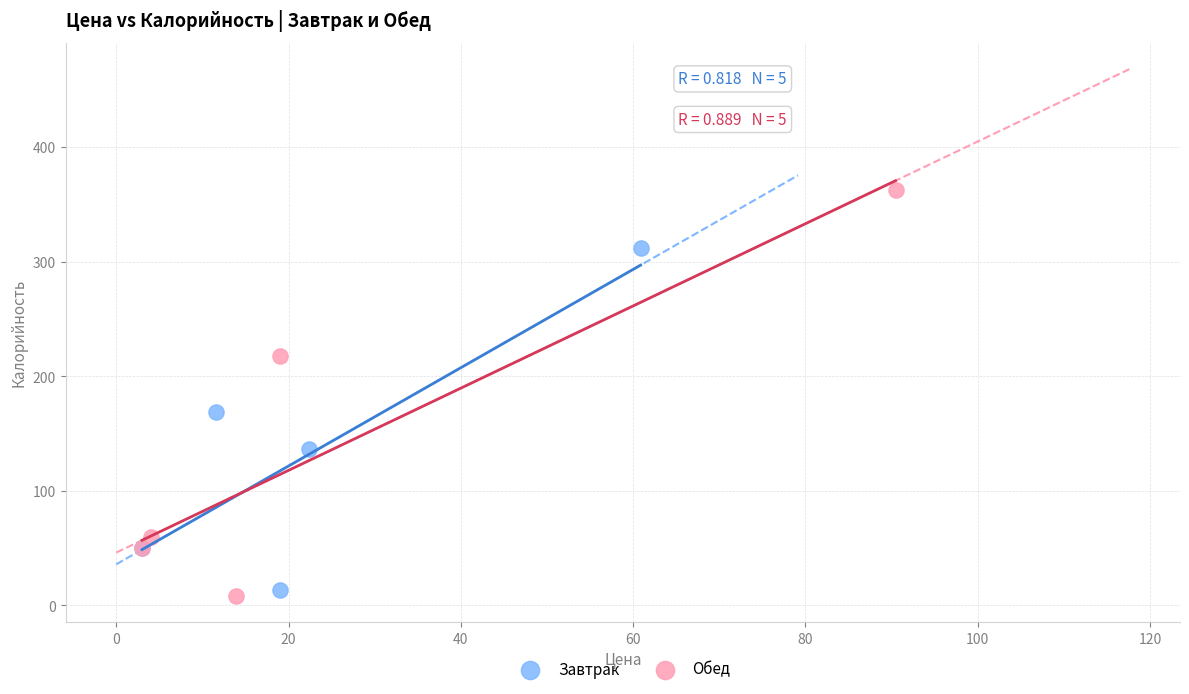

Which series has the widest spread of Y values?

Обед